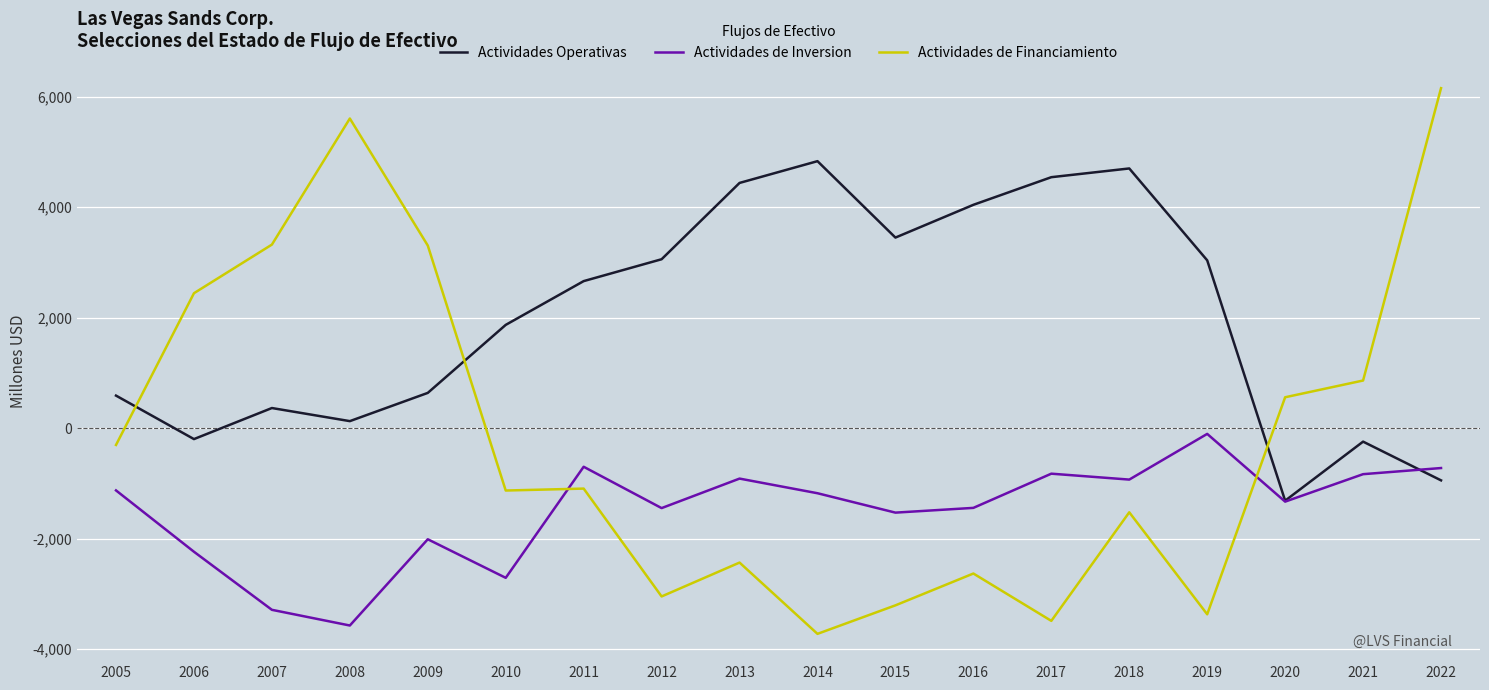

At which category is the sum across all series the highest?

2022